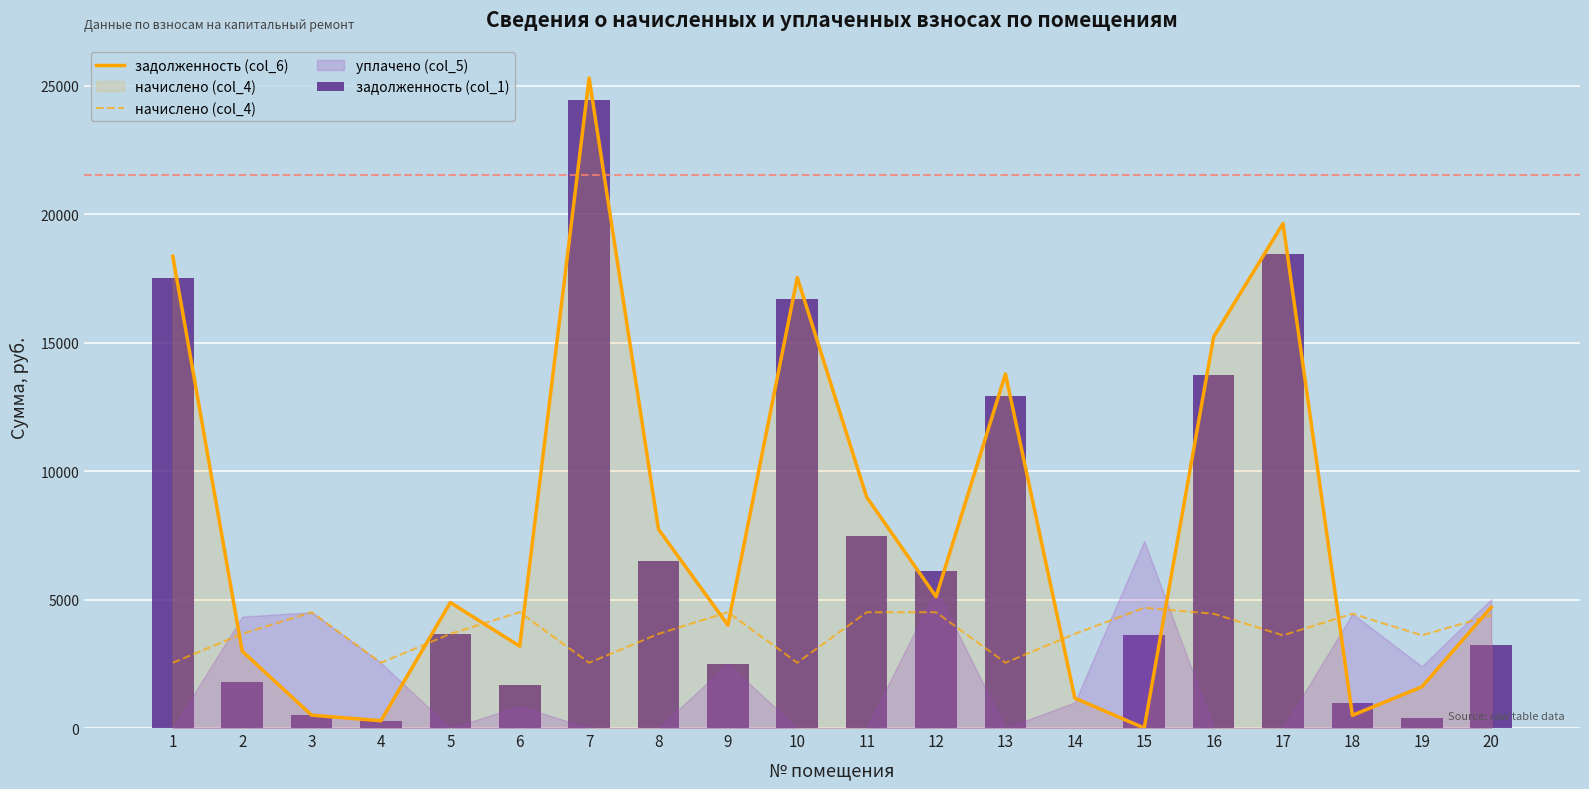

Does the chart contain any negative values?

No